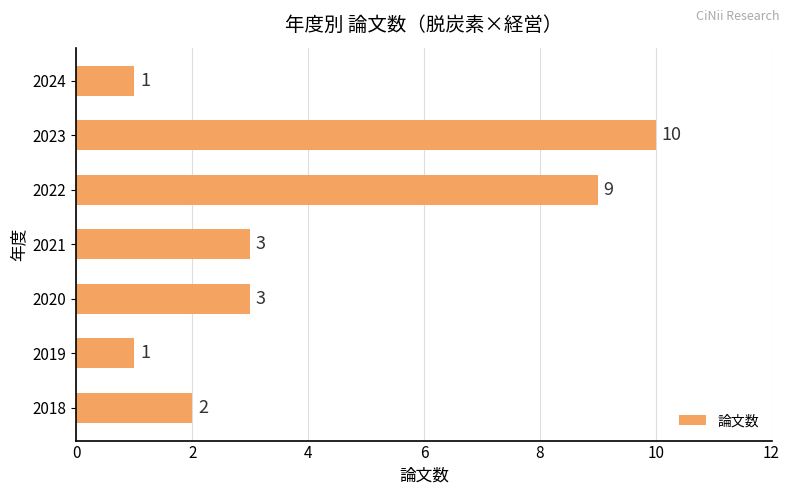

At which category does the chart reach its peak across all series?

2023